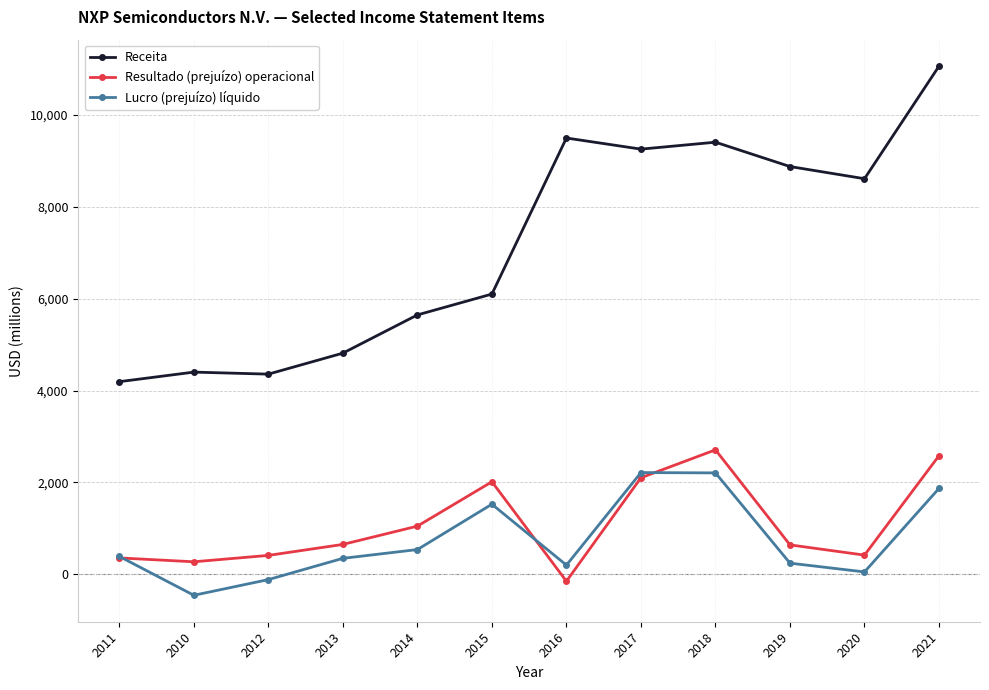

At which category does the chart reach its minimum across all series?

2010